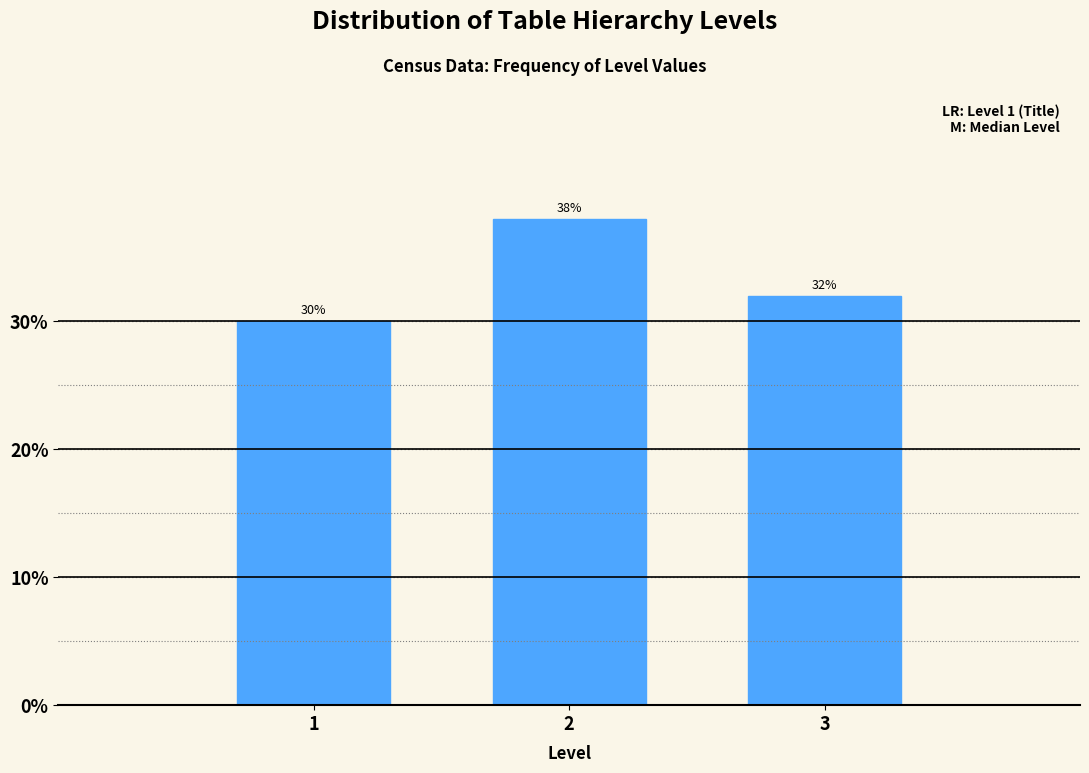

Reading left to right, list all the values displayed in this chart.

1=30	2=38	3=32